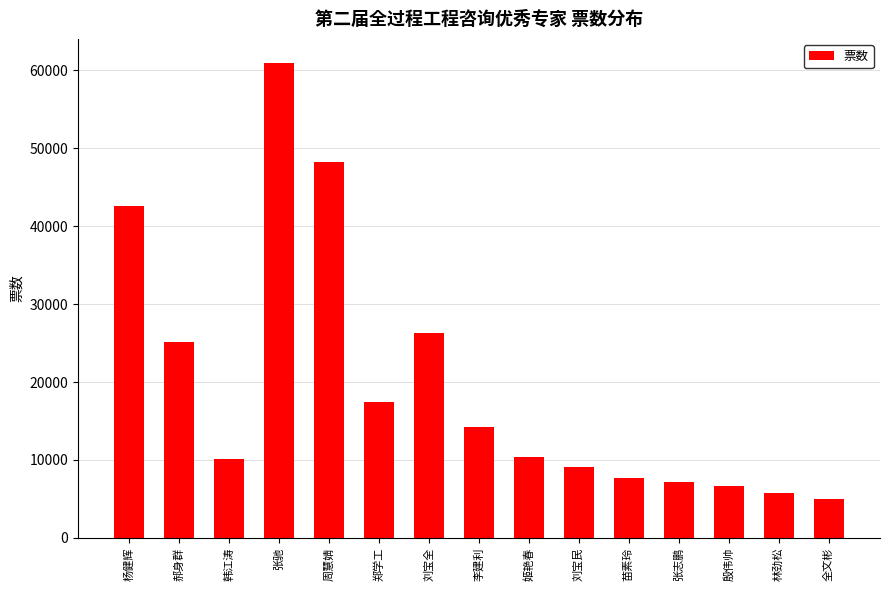

What is the ratio of the value at 姬艳春 to the value at 李建利?

0.7